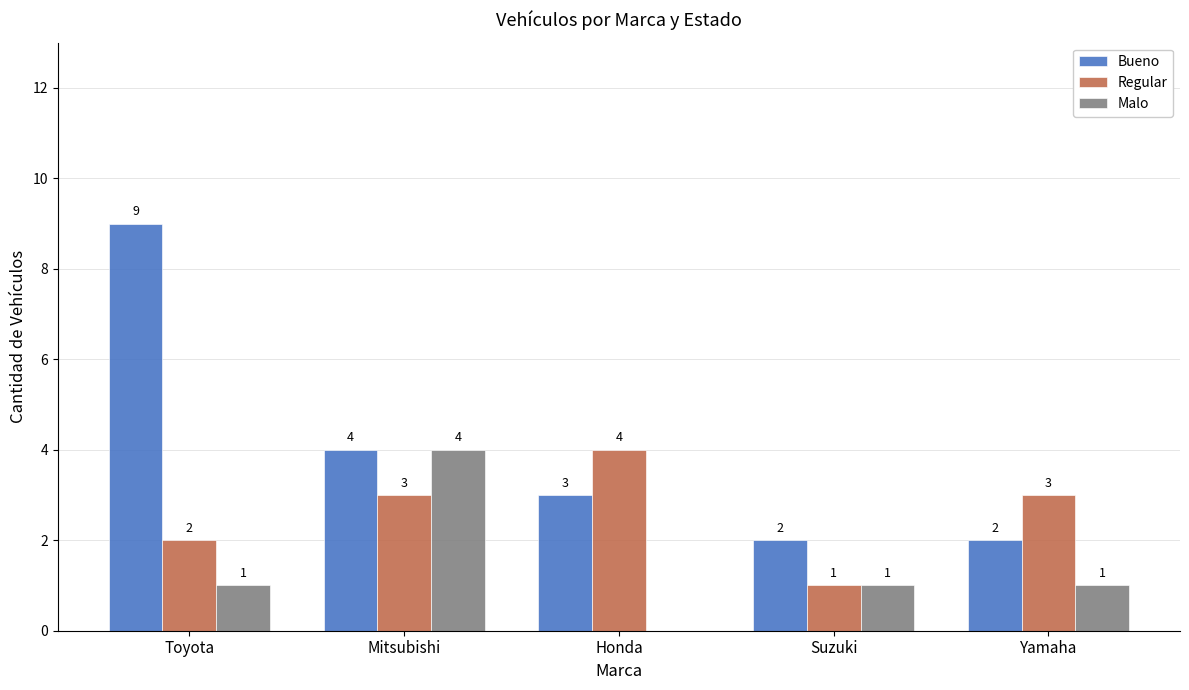

What is the greatest value displayed?

9